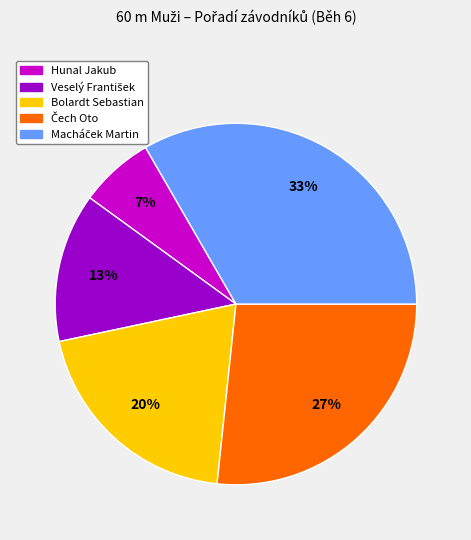

Does any single category account for the majority?

No